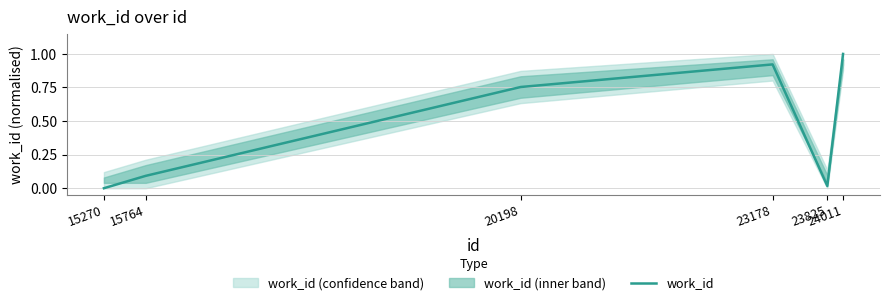

The chart shows a value of 0.5 at 20198. True or false?

False